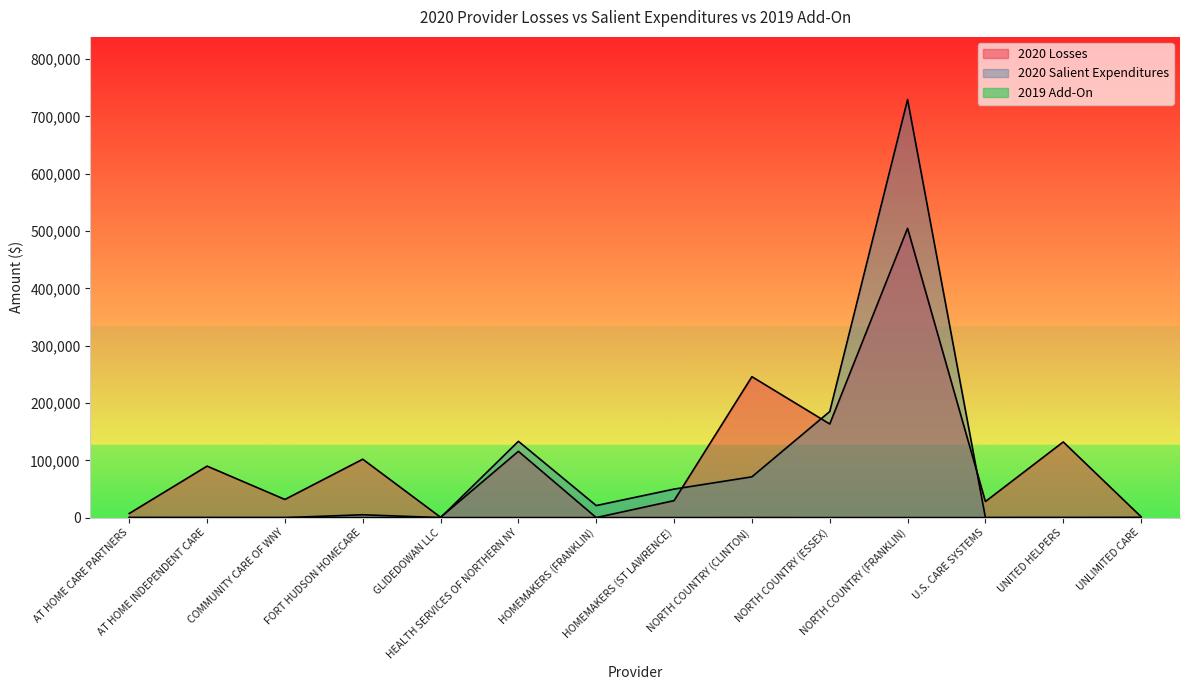

True or false: 2020 Salient Expenditures has a value of 0.0 at COMMUNITY CARE OF WNY.

True